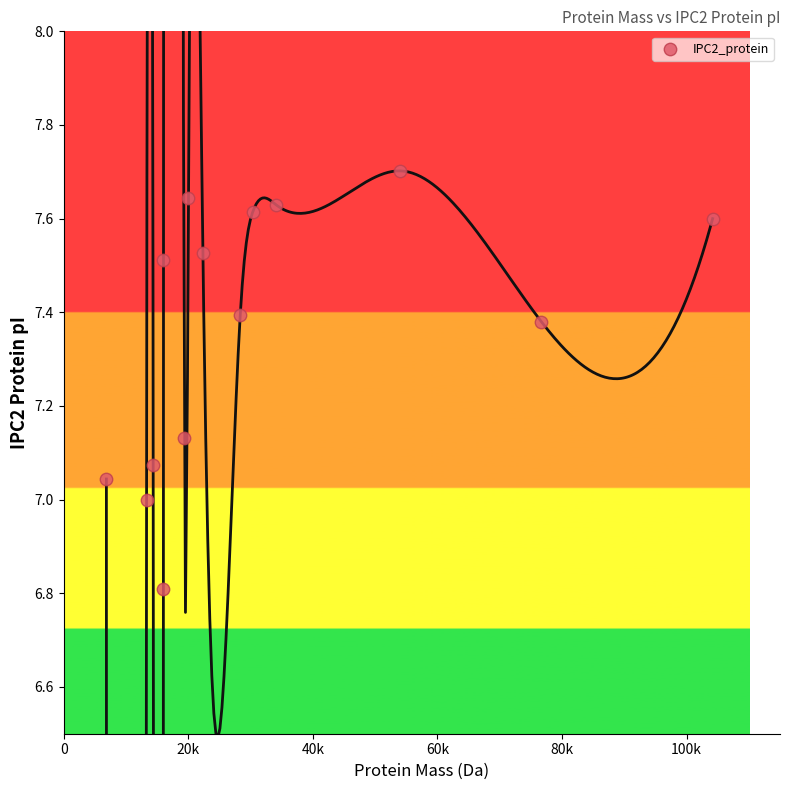

What is the range of Y values (max minus min)?

0.9